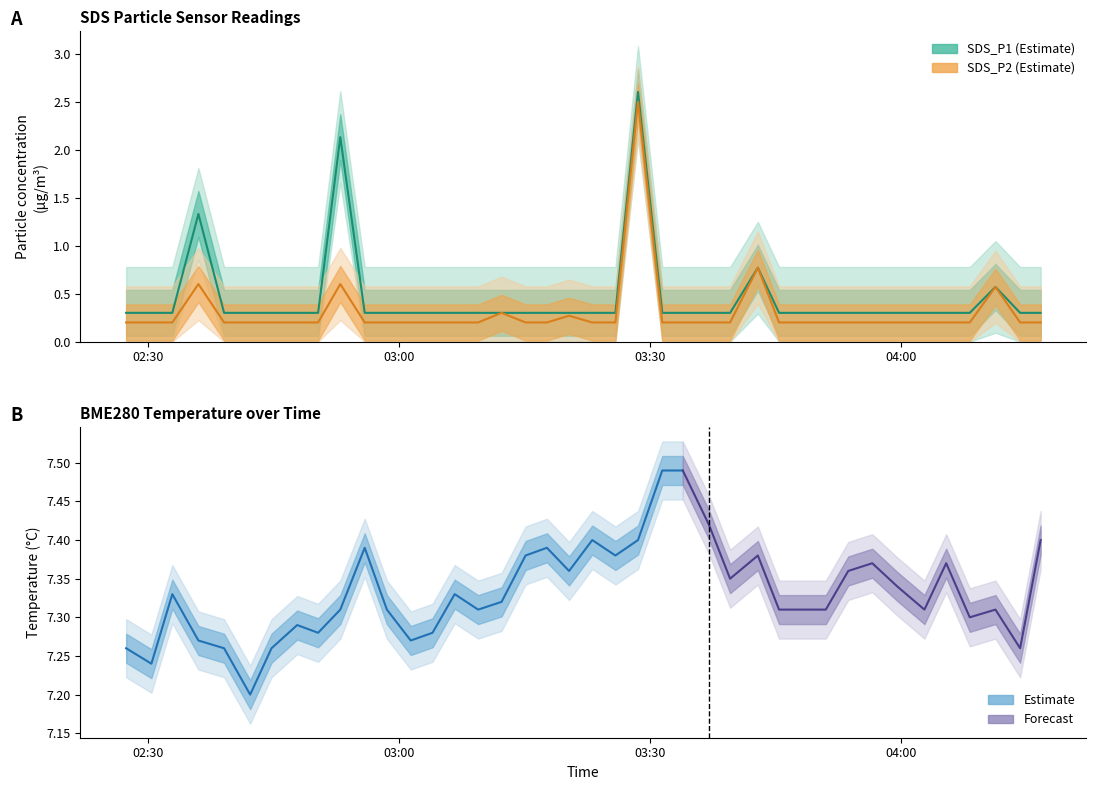

What is the lowest value of the SDS_P2 series?

0.2